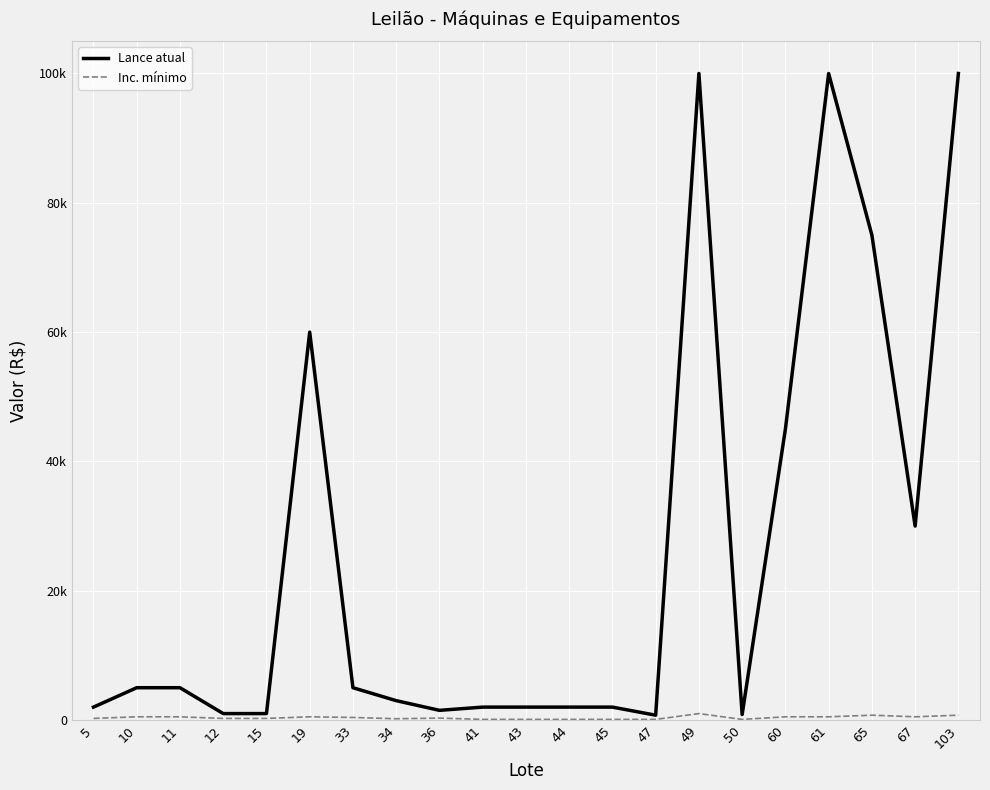

Does the chart display data point markers on the line(s)?

No